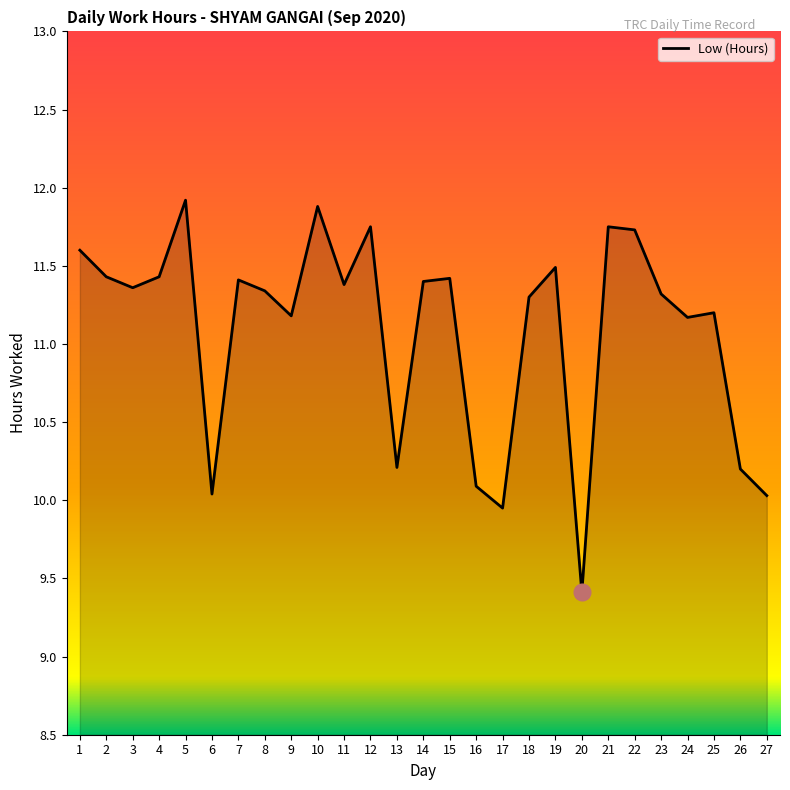

The value at 23 is 11.3. True or false?

True